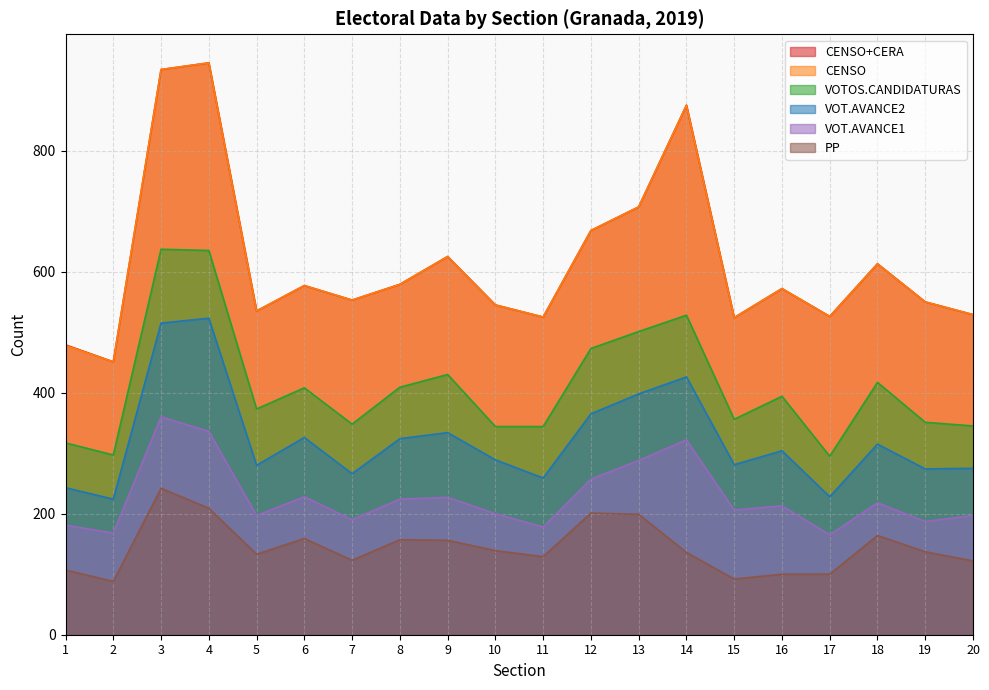

The PP series shows 122 at 20. True or false?

True